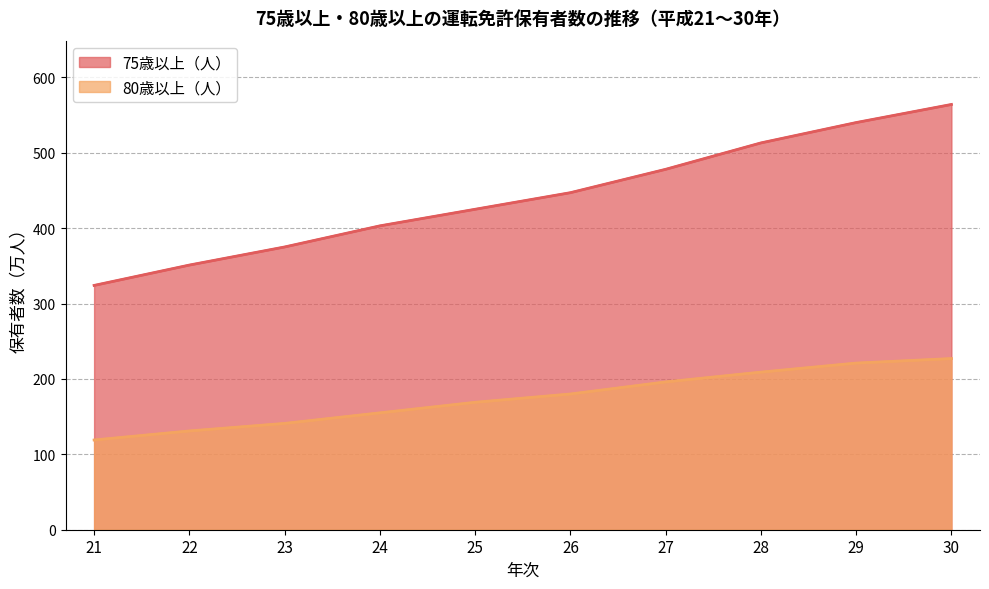

Between 26 and 29, which series saw the biggest shift?

75歳以上（人）